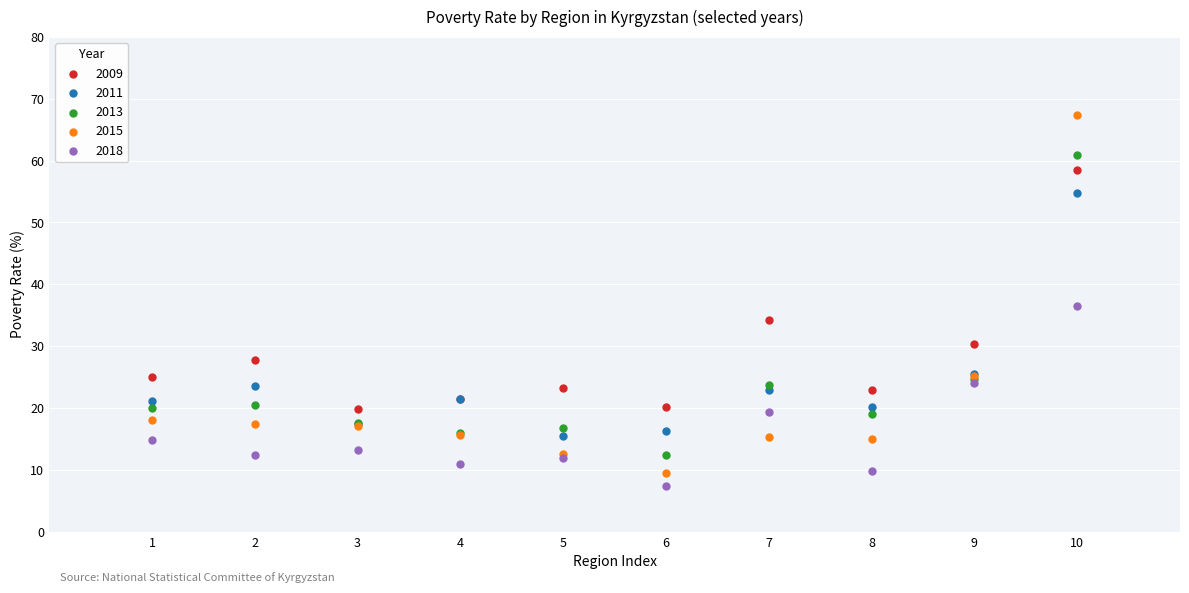

Which series has the widest spread of Y values?

2015